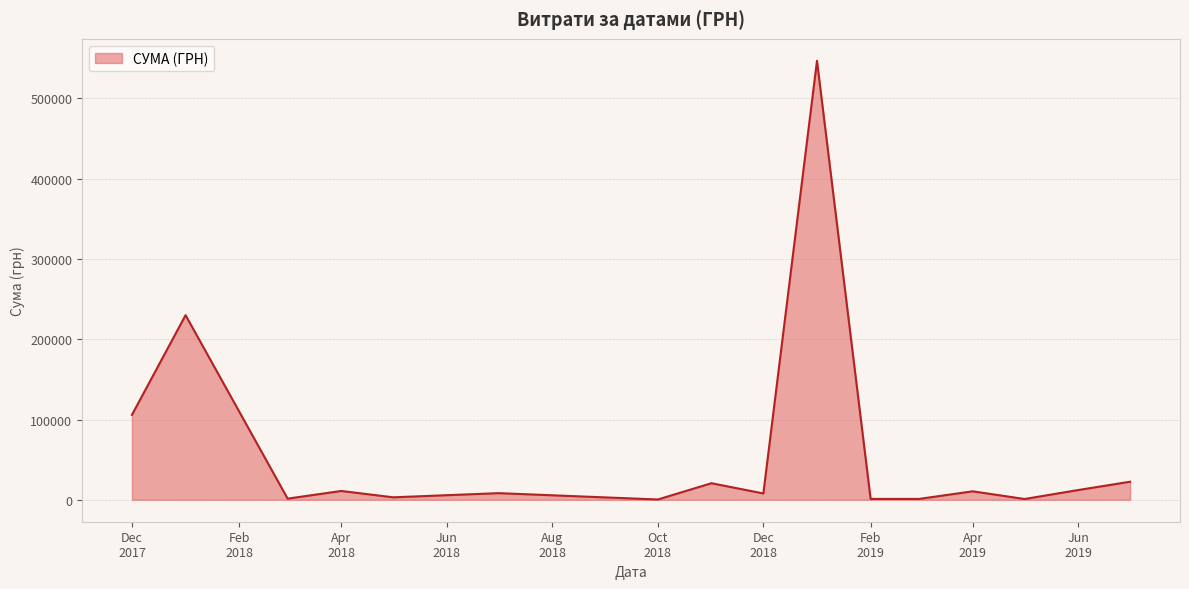

What is the greatest value displayed?

546929.7